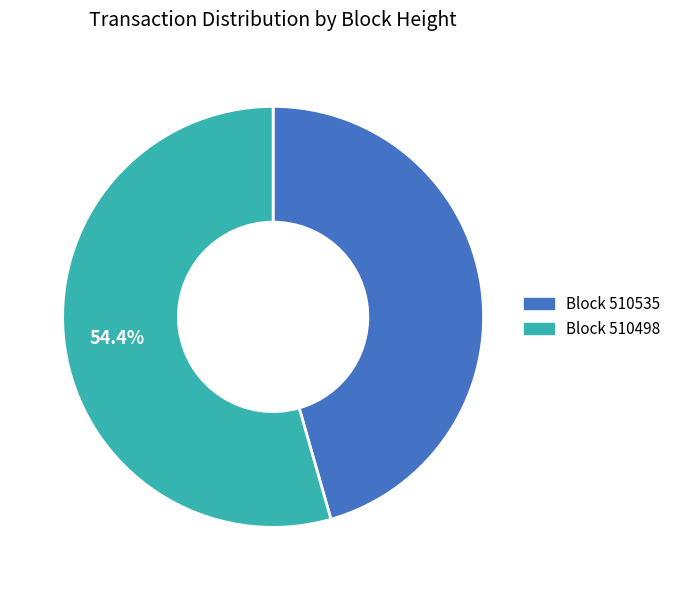

Is there a majority slice in this chart?

Yes